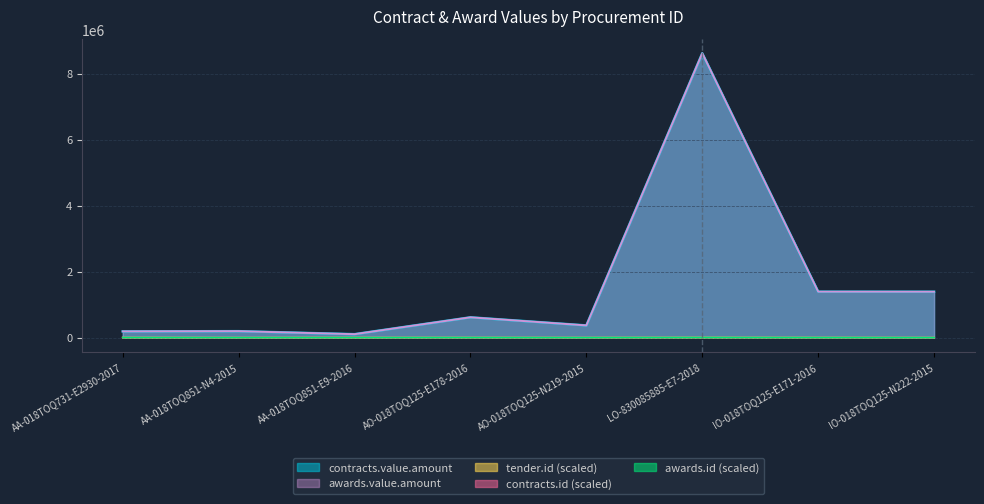

What is the sum of the contracts.id values at AO-018TOQ125-N219-2015 and LO-830085885-E7-2018?

14194.7